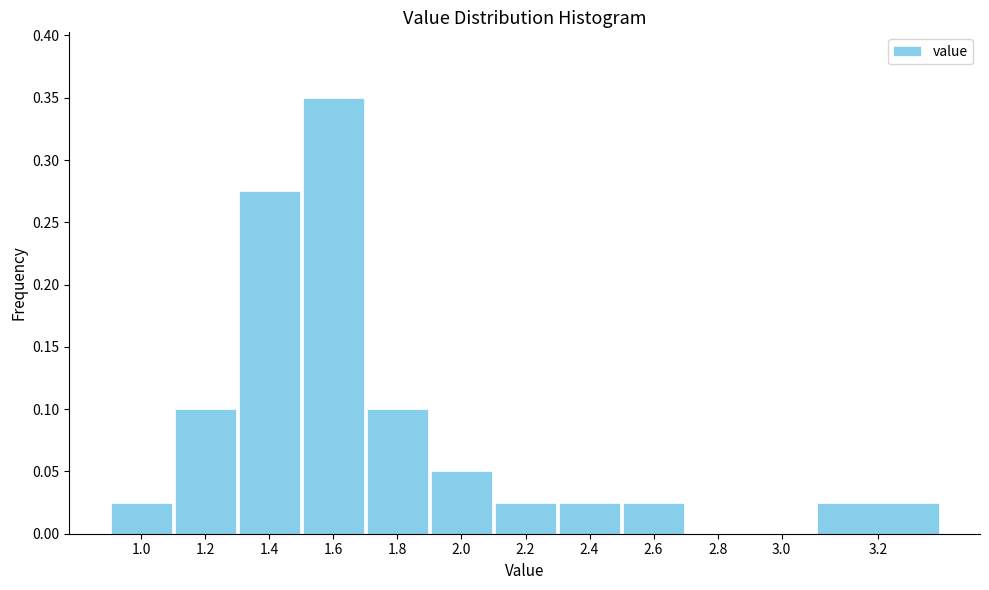

What is the sum of all values?

1.0